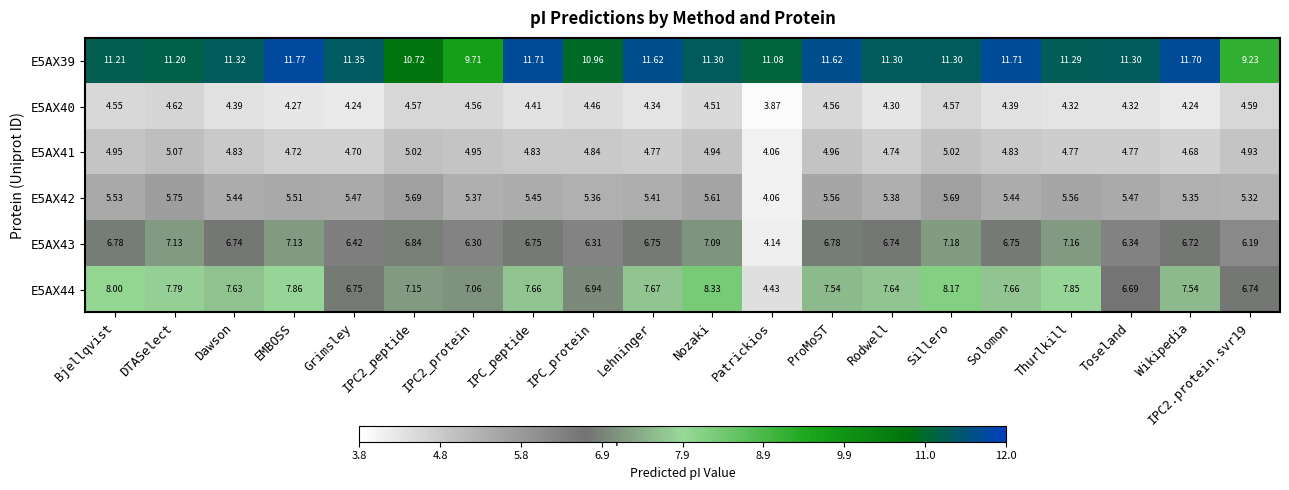

At which category is the sum across all series the highest?

Sillero